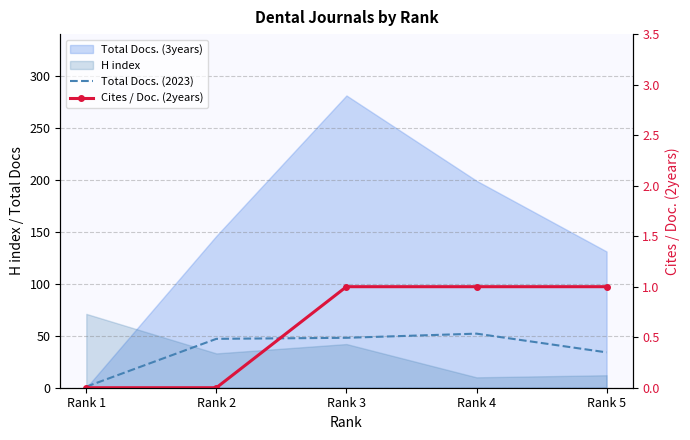

Rank the categories by Cites / Doc. (2years) value from highest to lowest.

Rank 3, Rank 4, Rank 5, Rank 1, Rank 2